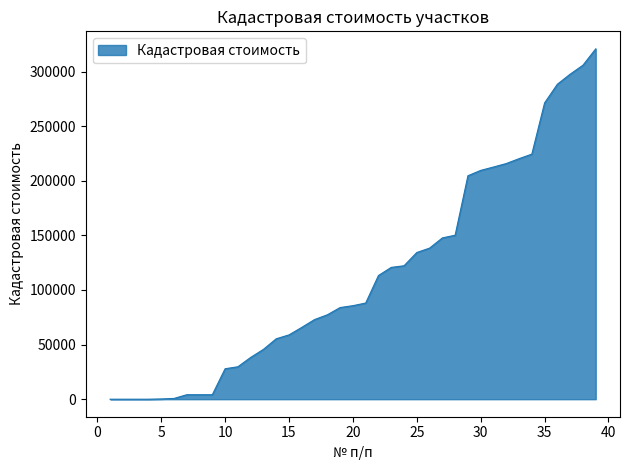

What is the difference between the maximum and minimum values?

320789.6